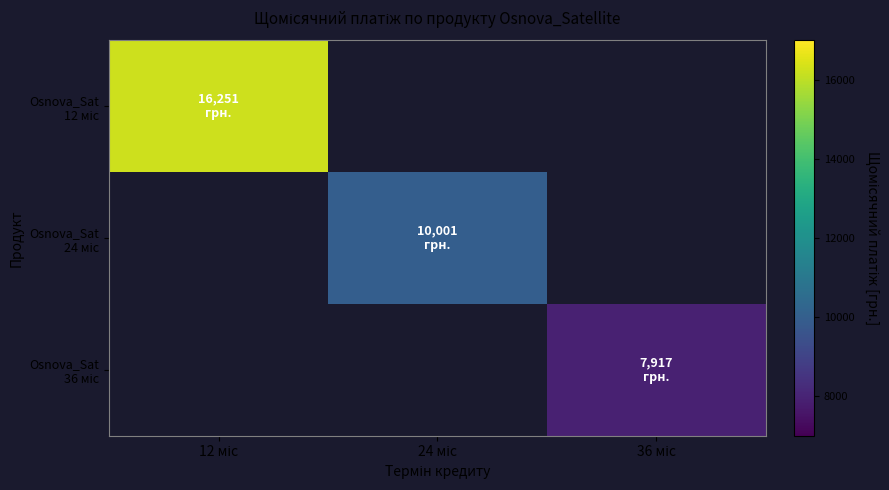

At which label is Osnova_Sat 12 міс closest to 16250?

12 міс